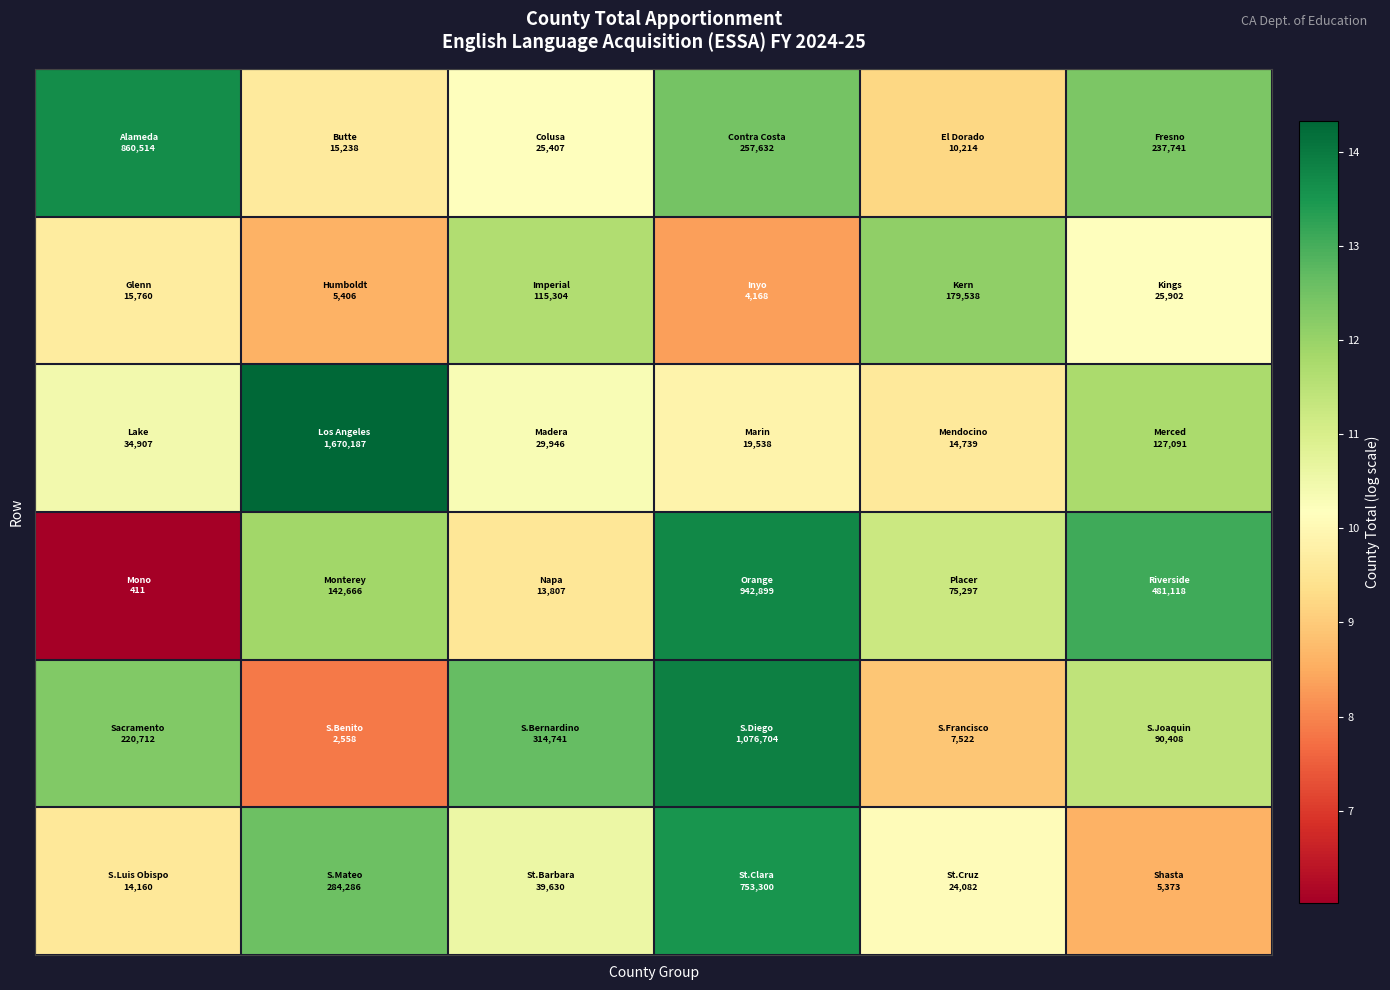

At how many categories does at least one series exceed 12?

6